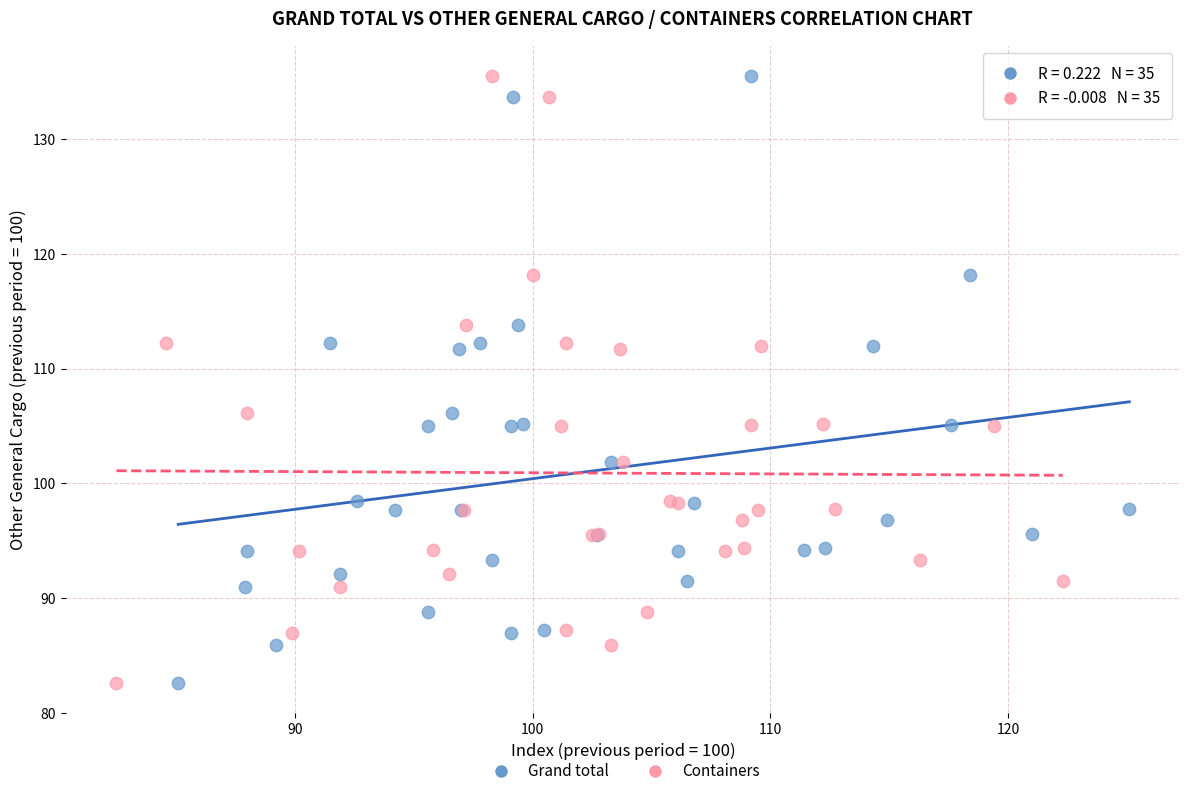

What are all the series names shown in the legend?

Grand total, Containers